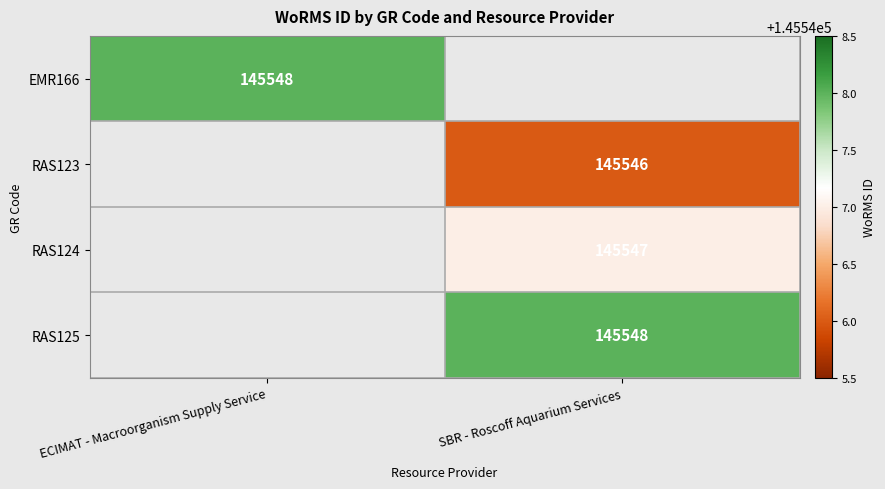

The EMR166 series shows 253161 at ECIMAT - Macroorganism Supply Service. True or false?

False